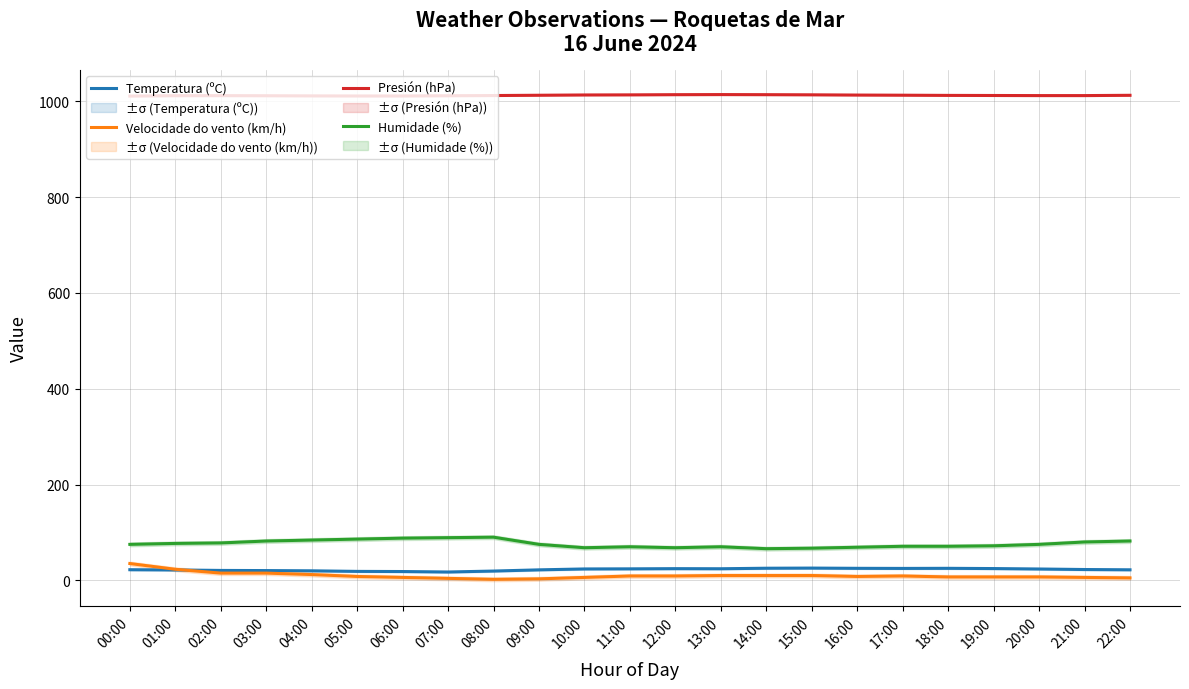

How many values in the Temperatura (ºC) series are below 22?

10